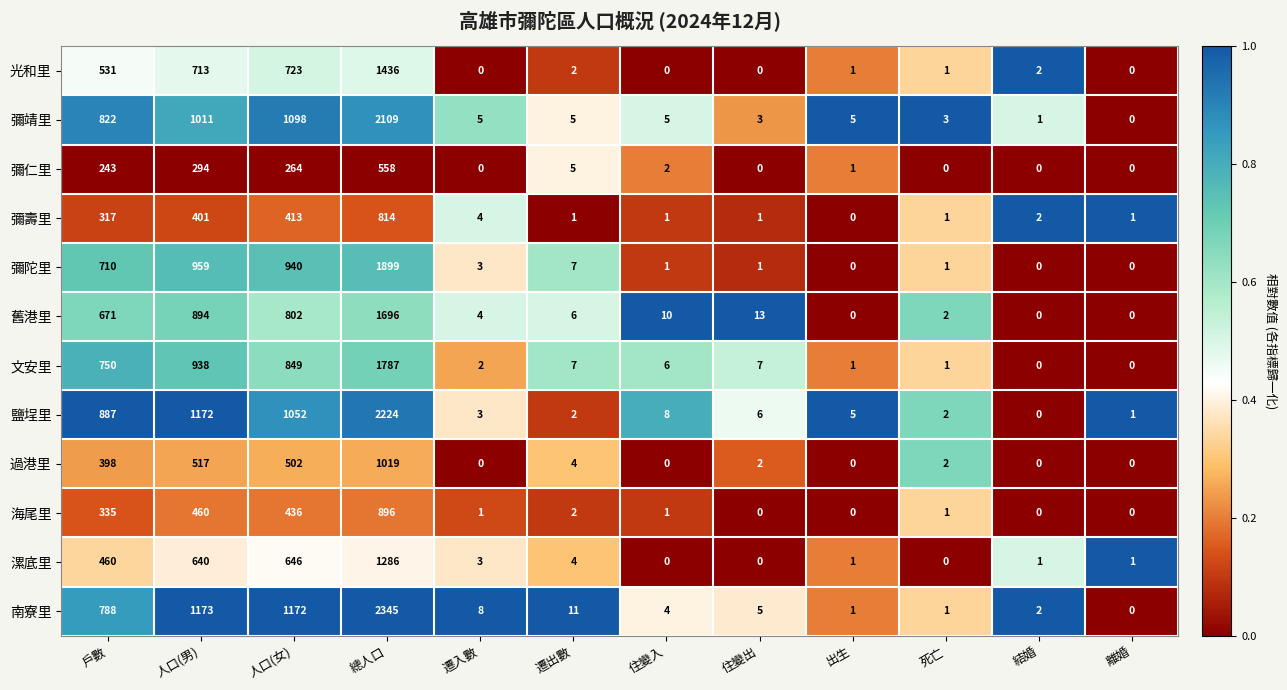

Between 住變入 and 死亡, which series saw the biggest shift?

舊港里